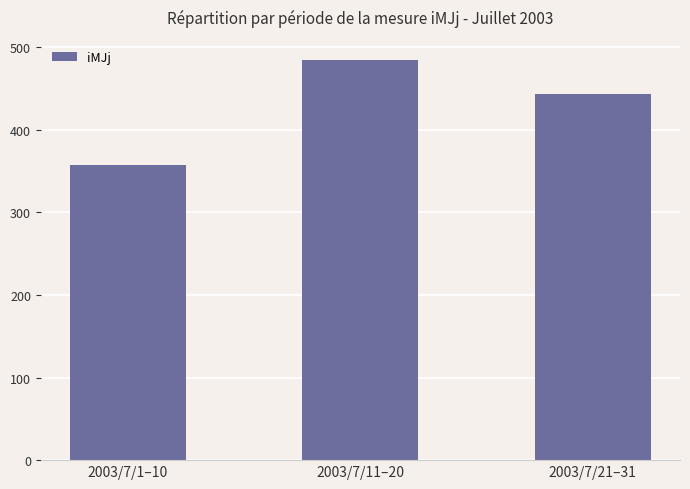

List the labels in order of value, smallest first.

2003/7/1–10, 2003/7/21–31, 2003/7/11–20